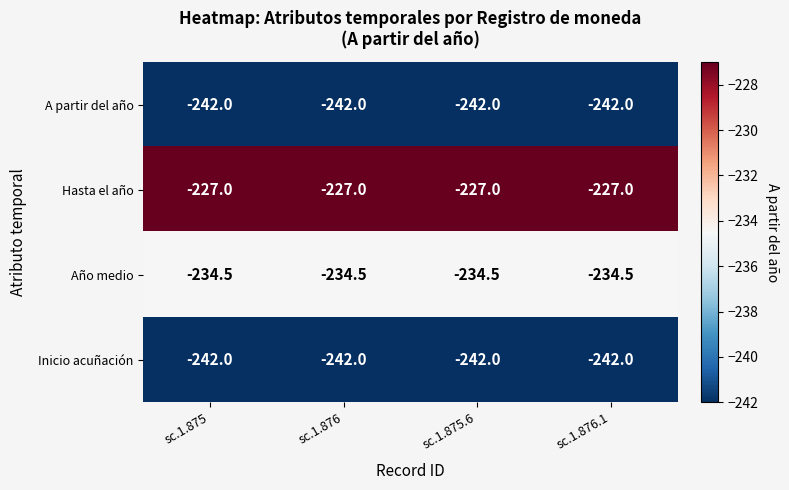

How many distinct data groups are displayed?

4